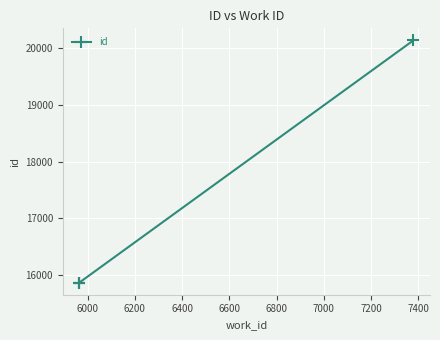

The chart shows a value of 6806 at 5800. True or false?

False